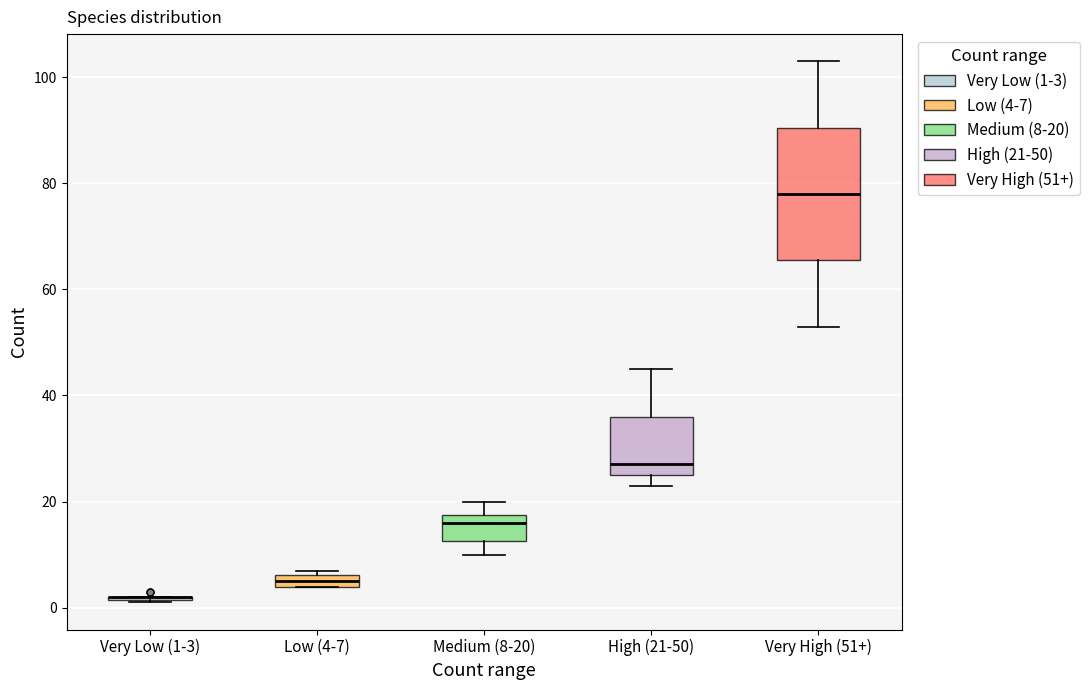

Comparing the boxes themselves (not the whiskers), which one is the tallest?

Very High (51+)